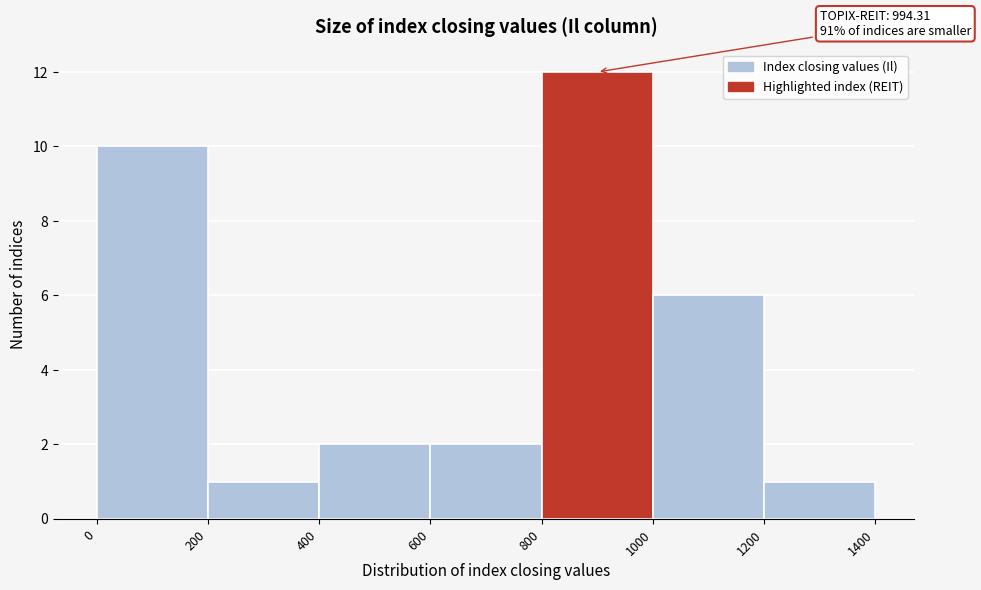

Which range on the x-axis has the tallest bar?

800 to 1000